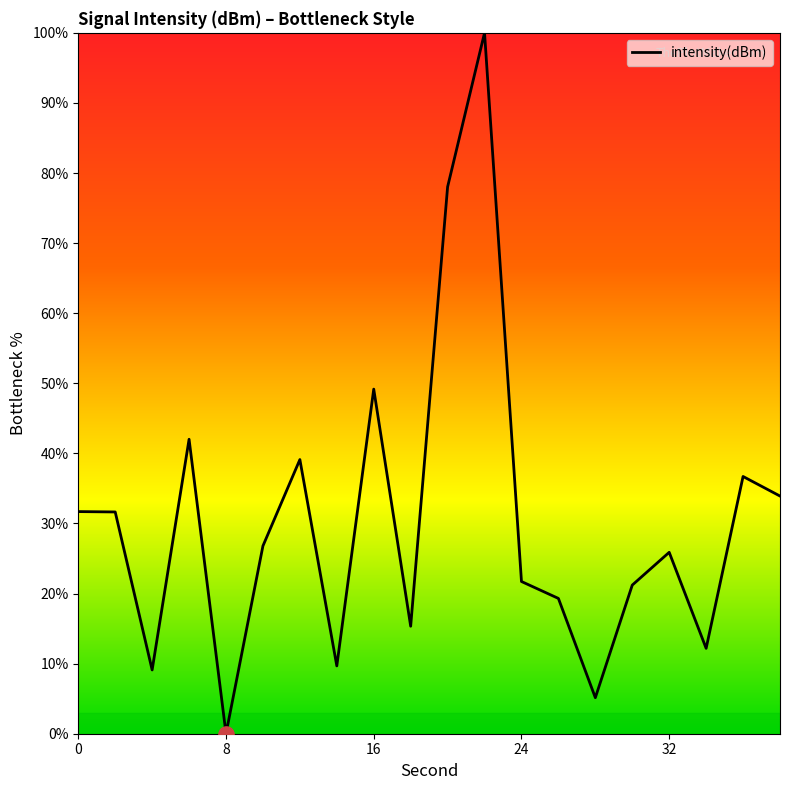

What is the difference between the maximum and minimum values?

100.0